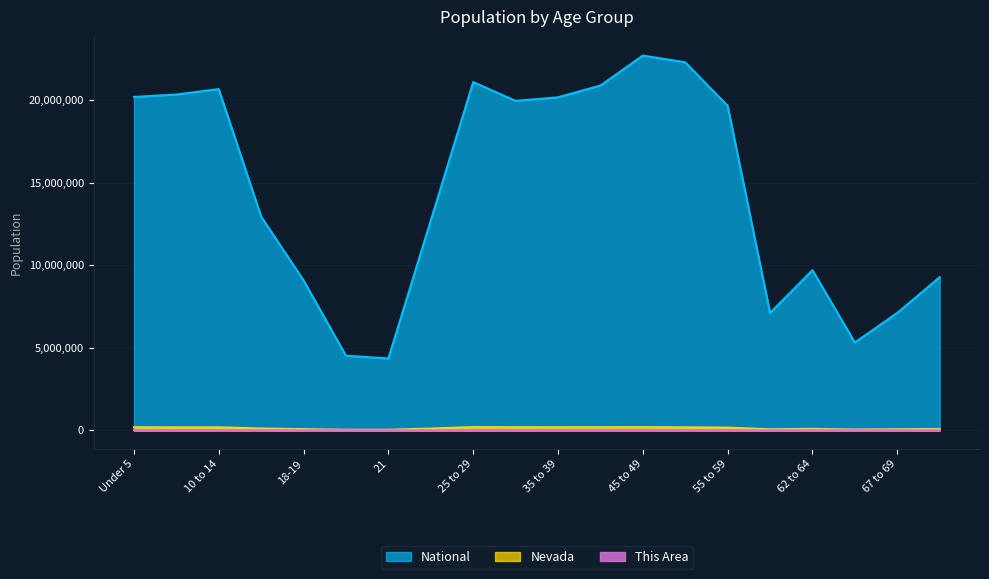

At which label is This Area closest to 3332?

30 to 34